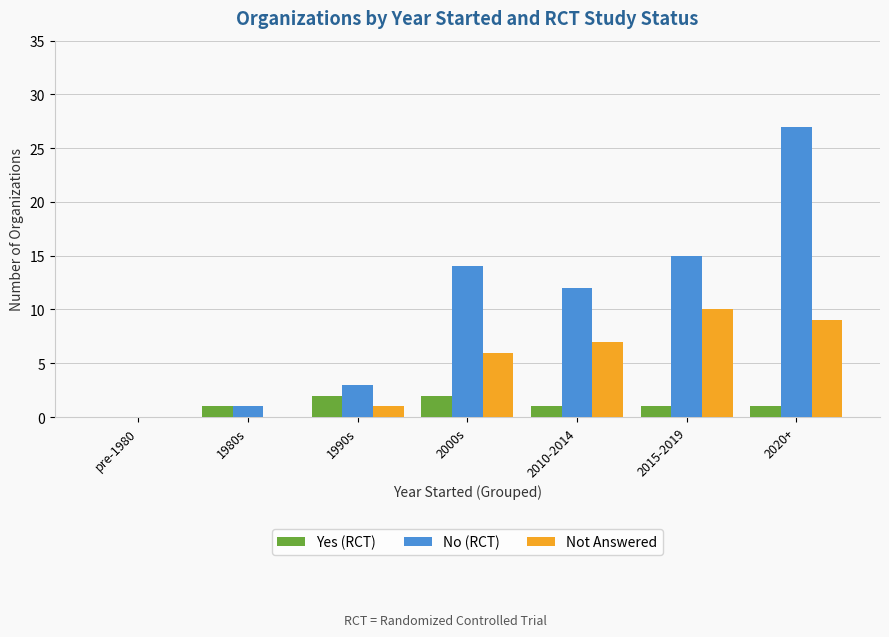

Where is Not Answered nearest to the value 5?

2000s